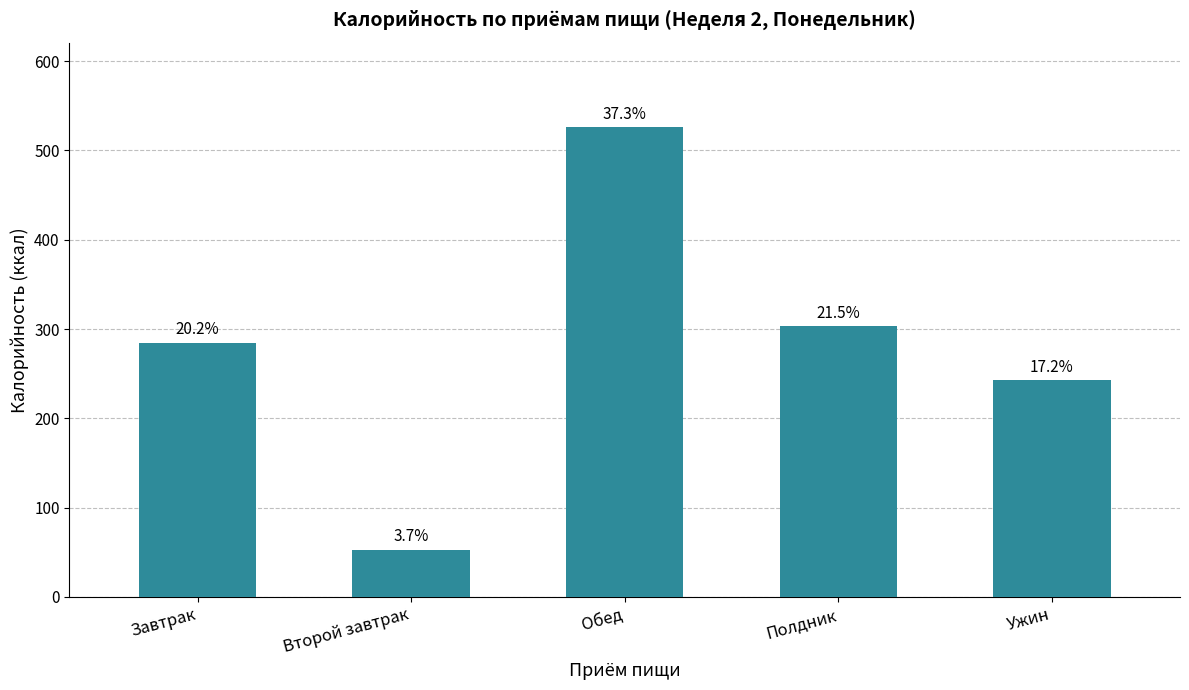

Are the bars grouped side by side (vs. stacked)?

No